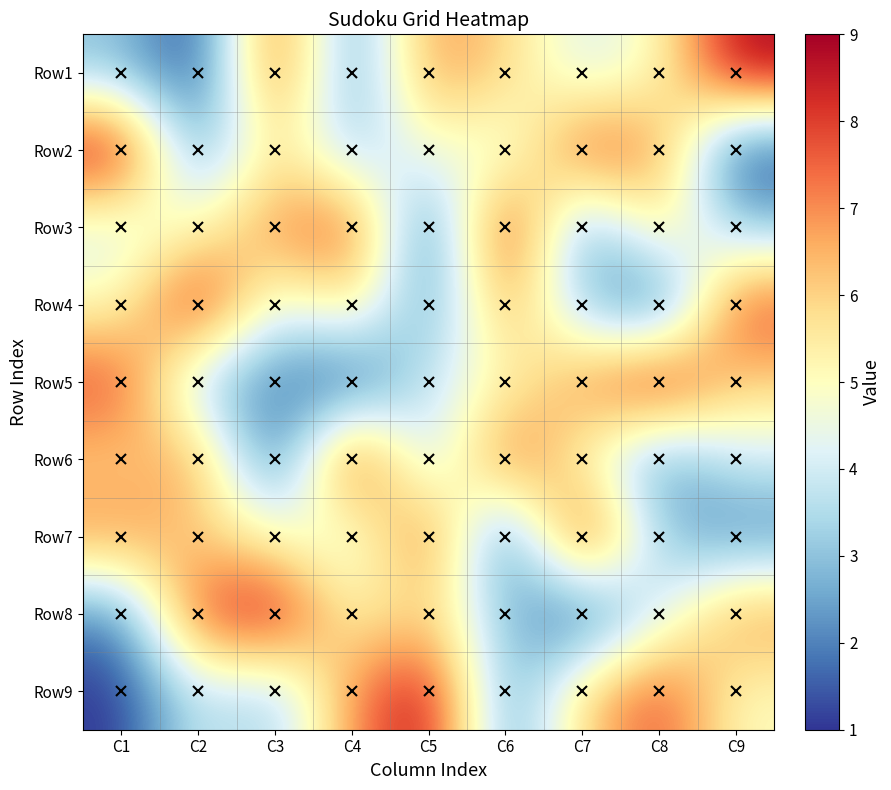

List the series in order of their peak value, lowest first.

Row1, Row2, Row3, Row4, Row5, Row6, Row7, Row8, Row9